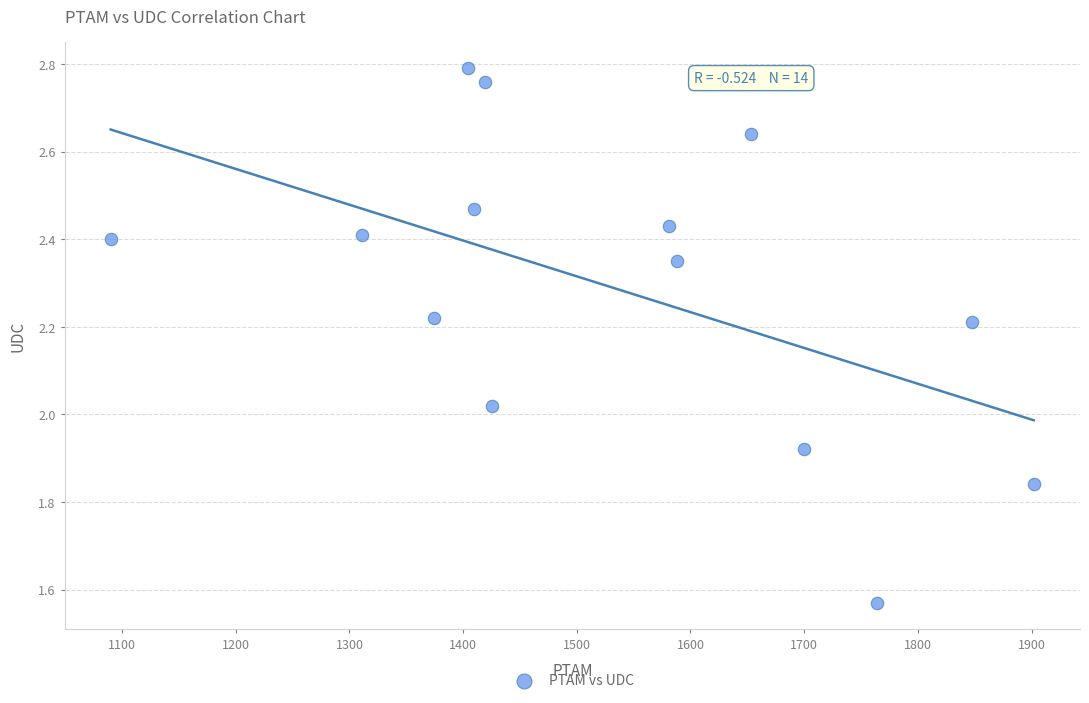

What is the range of Y values (max minus min)?

1.2